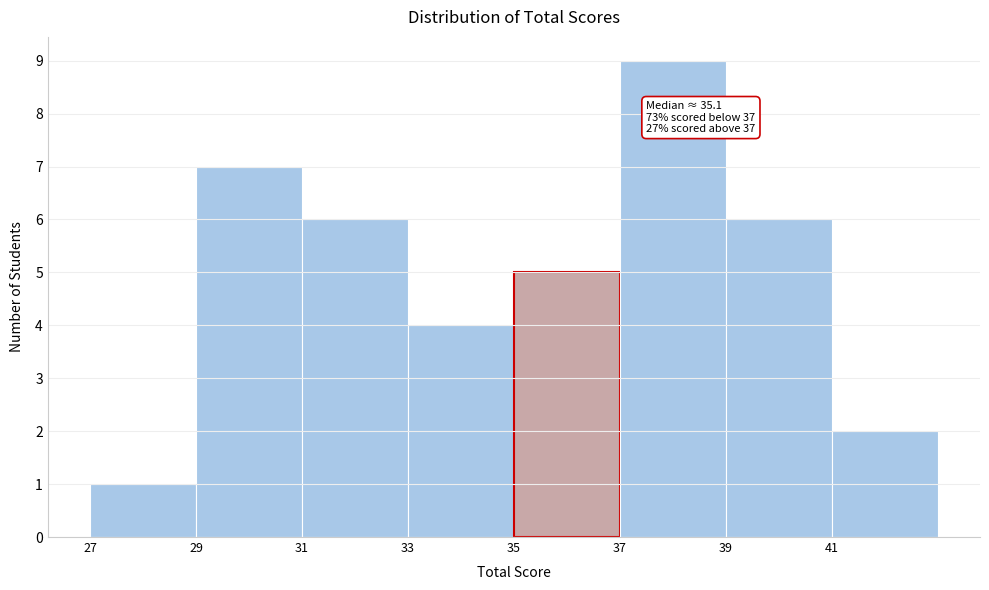

Which range on the x-axis has the tallest bar?

37 to 39